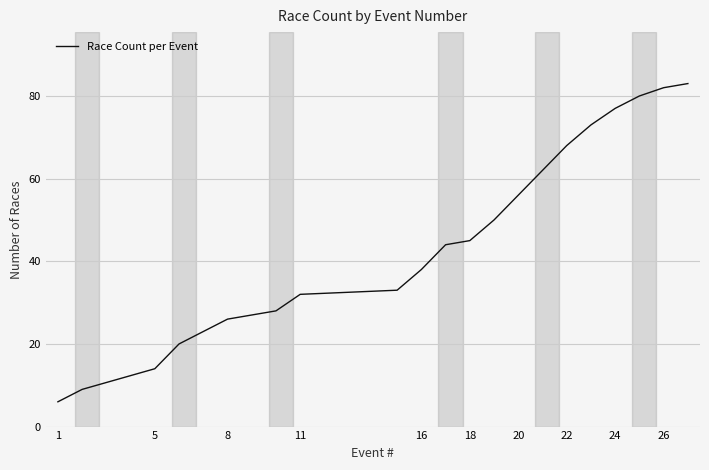

What is the smallest value displayed?

6